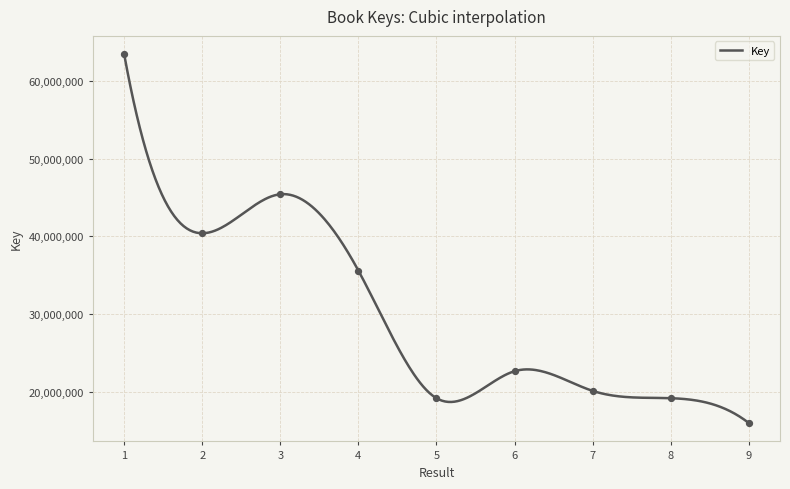

Between 9 and 2, which is larger?

2